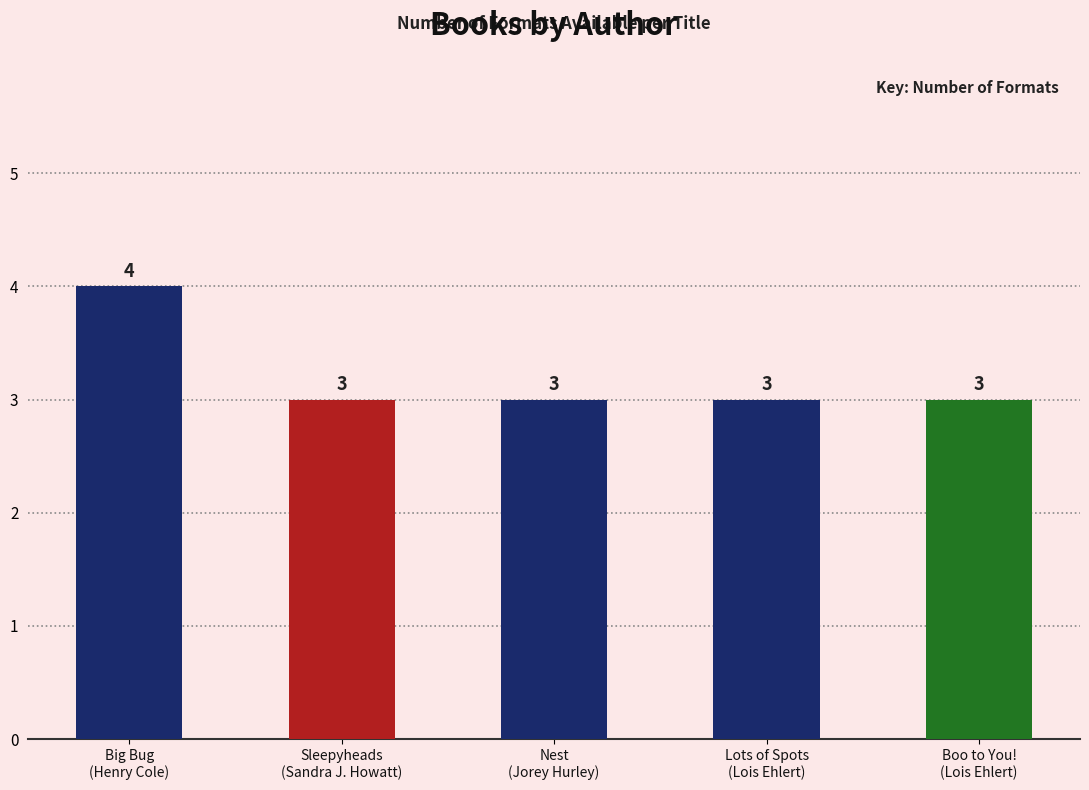

Count the number of data series in this chart.

1